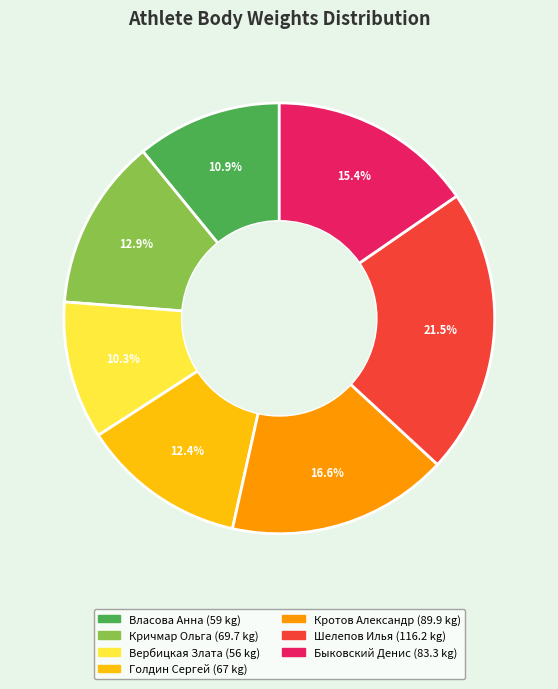

To the nearest percent, what is the combined percentage of Власова Анна and Кричмар Ольга?

24%